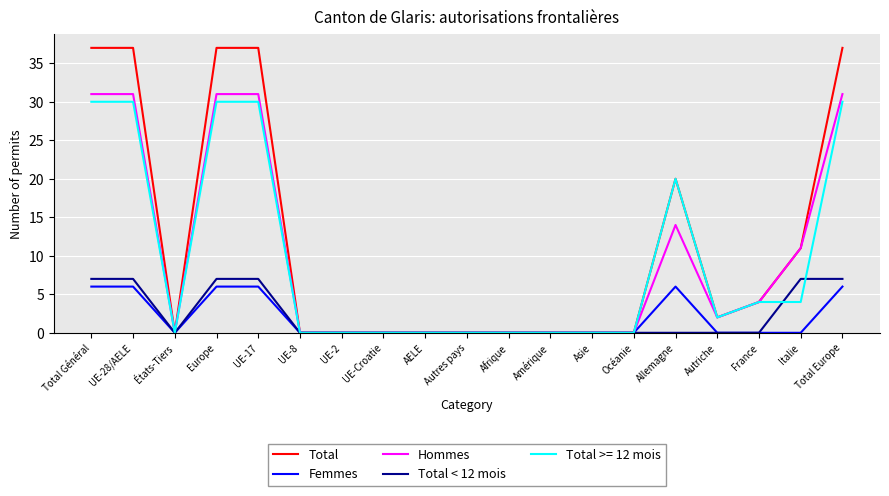

How many lines are shown in the chart?

5